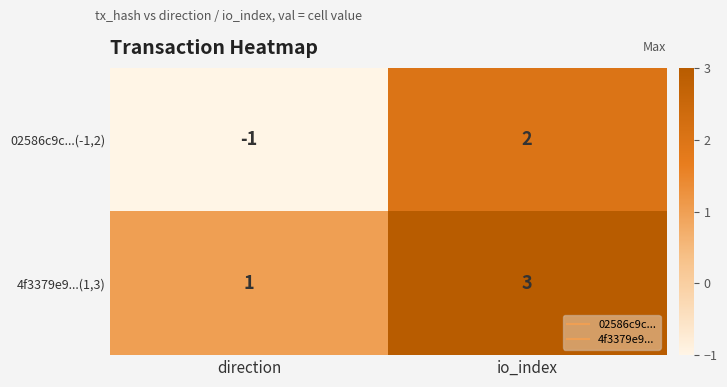

Count the number of categories in the chart.

2